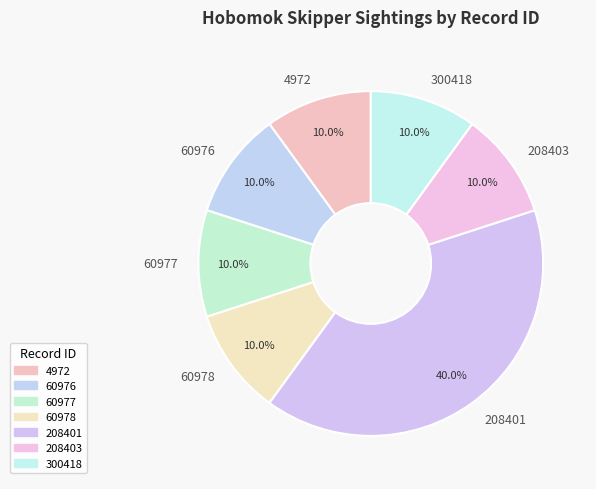

How many segments does this pie chart have?

7